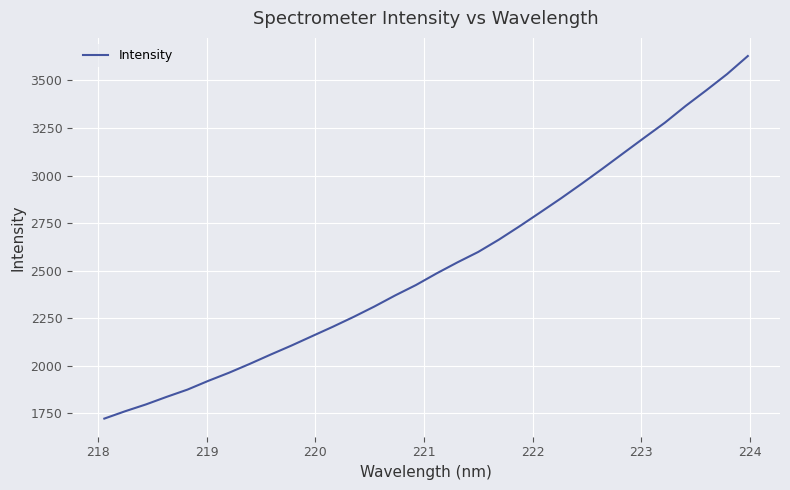

Does the chart have visible grid lines?

Yes